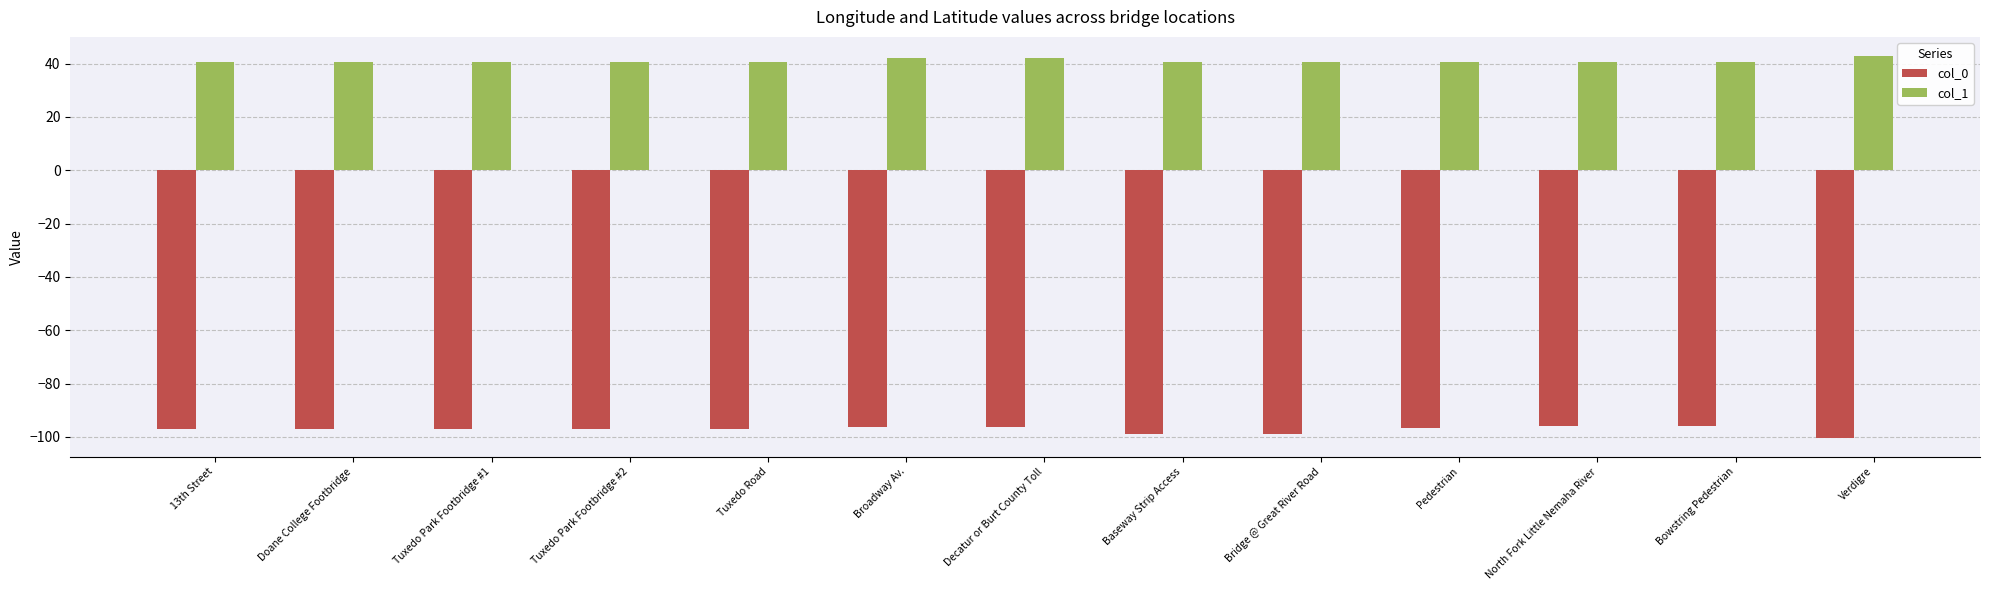

What is the label of the 2nd bar from the right?

Bowstring Pedestrian